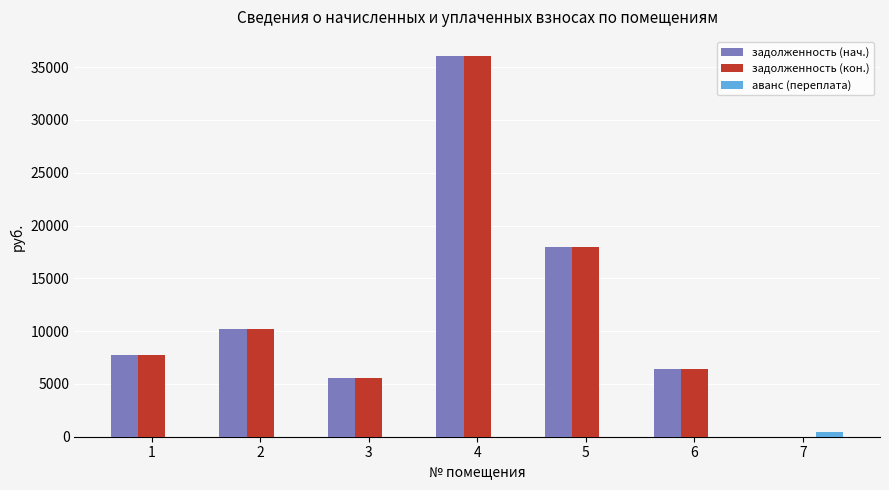

What value does the задолженность (нач.) series have at 6?

6454.6